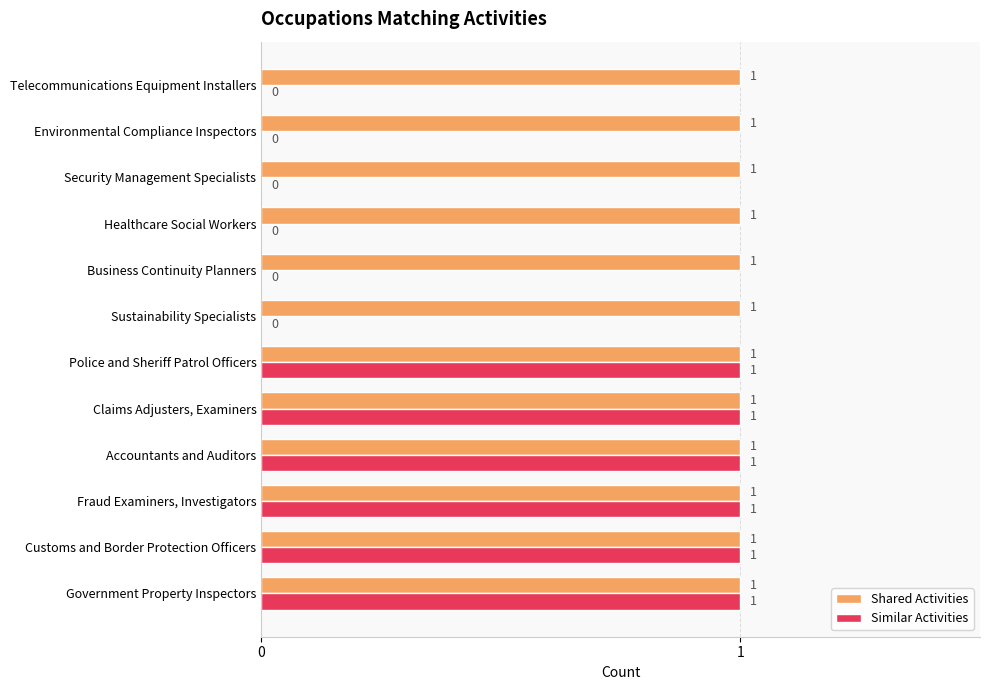

The Shared Activities series shows 0 at Accountants and Auditors. True or false?

False